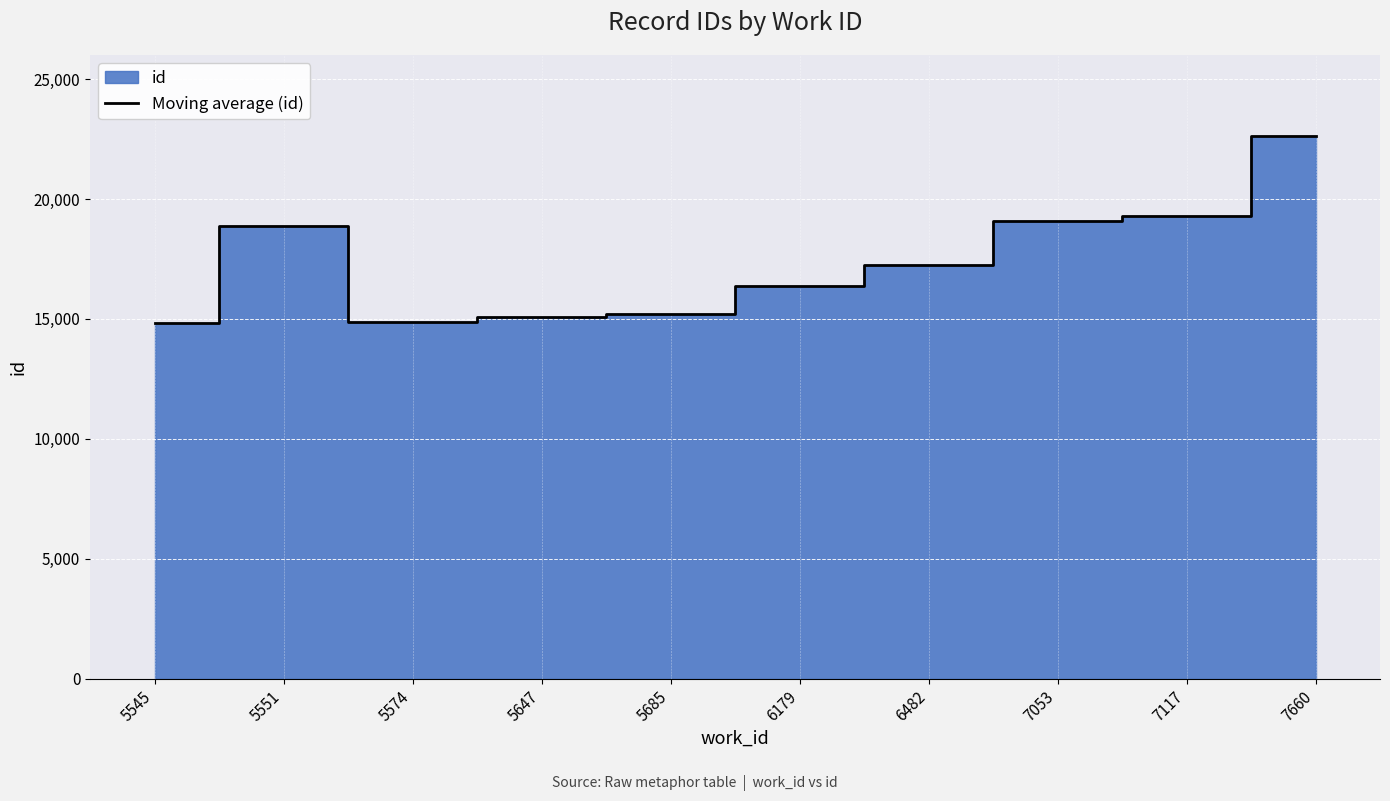

How many values are below 17248?

5